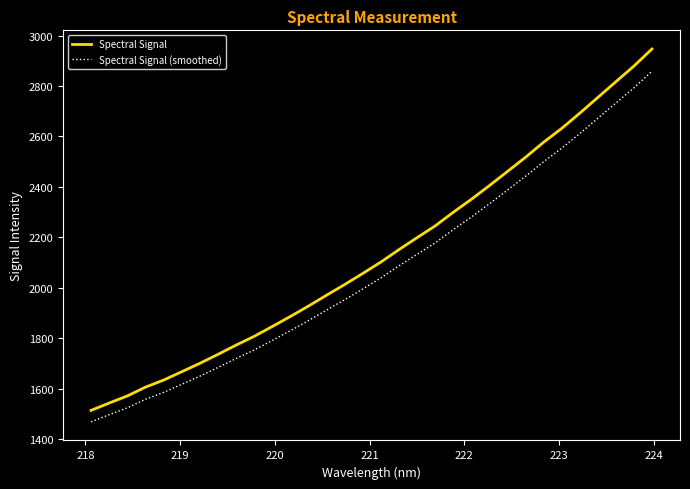

What is the difference between the maximum and minimum values in the Spectral Signal (smoothed) series?

1391.0